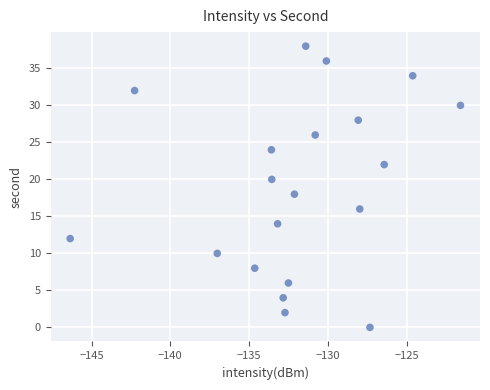

What is the range of Y values (max minus min)?

38